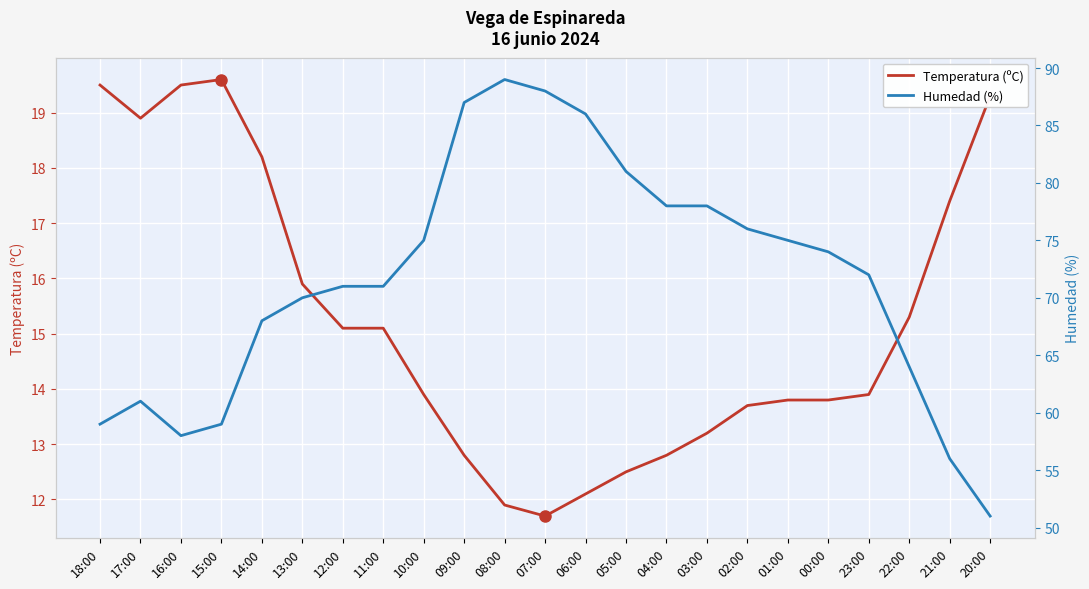

What is the average value of the Humedad (%) series?

71.6